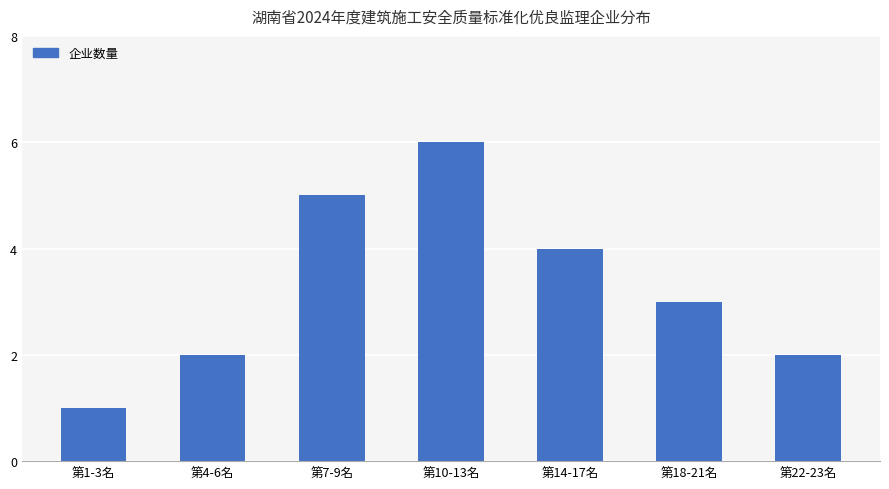

What is the change in value from 第1-3名 to 第22-23名?

+1